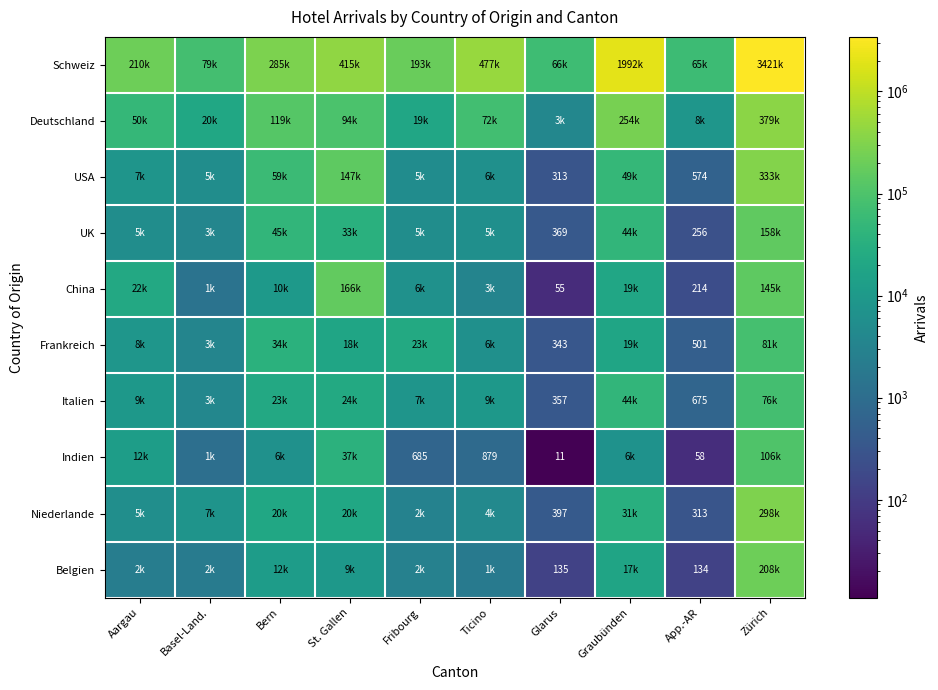

What is the sum of the Belgien values at Basel-Land. and Ticino?

4085